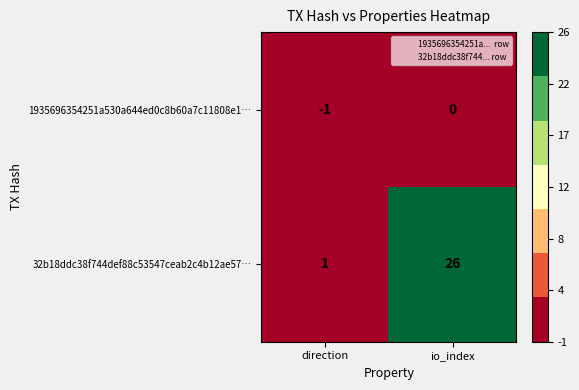

Reading left to right, transcribe all the data shown in this chart.

1935696354251a530a644ed0c8b60a7c11808e1…: direction=-1	io_index=0
32b18ddc38f744def88c53547ceab2c4b12ae57…: direction=1	io_index=26